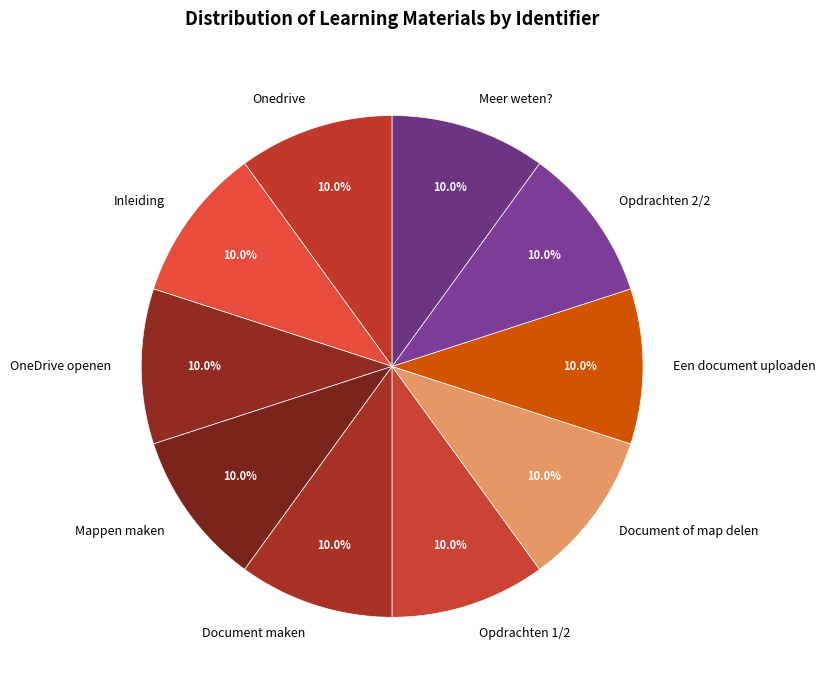

Approximately how many times larger is the value at Meer weten? compared to Mappen maken?

1.0